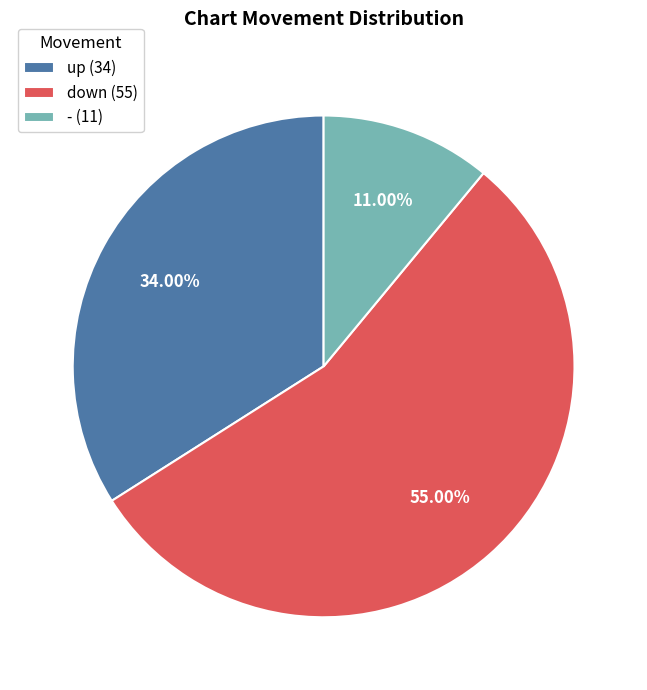

Is there a majority slice in this chart?

Yes